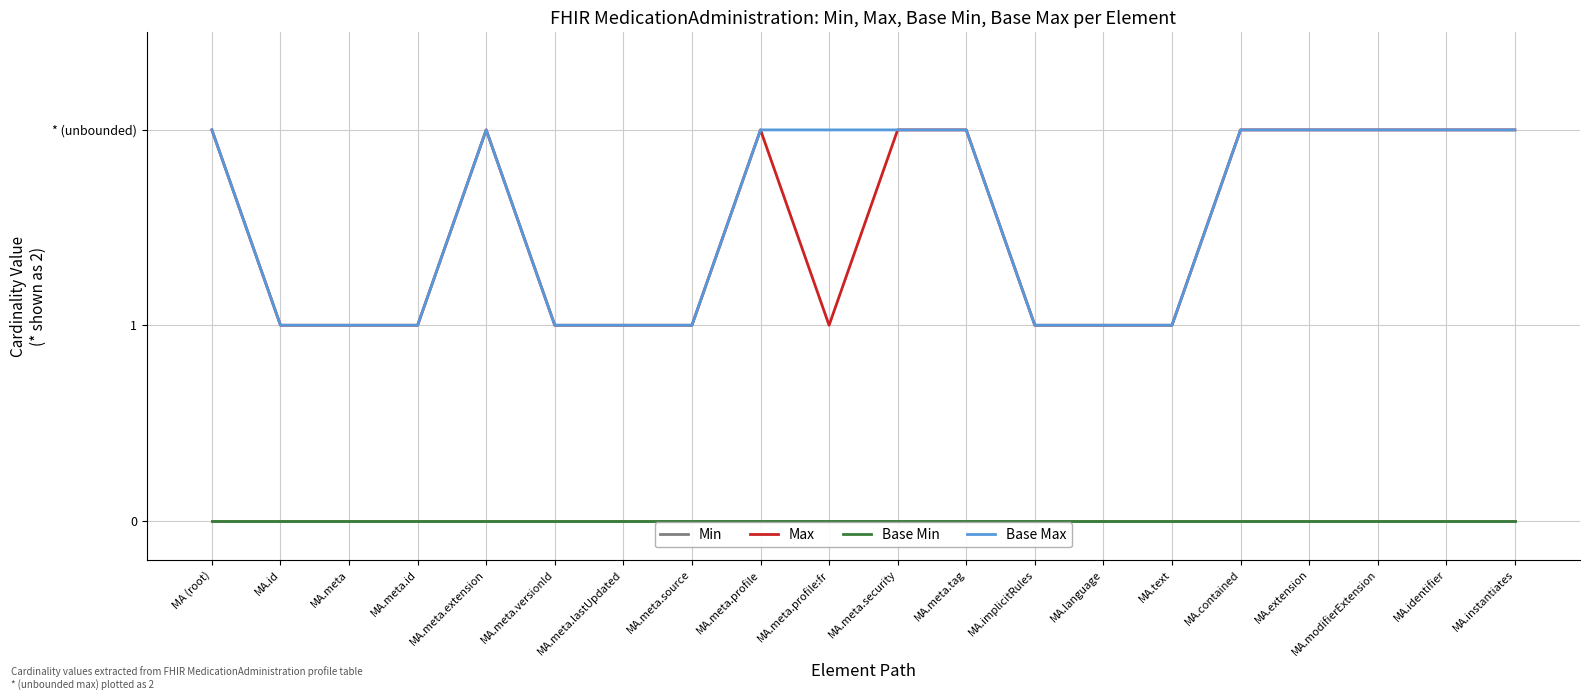

Which category has the highest value in the Base Max series?

MA (root)